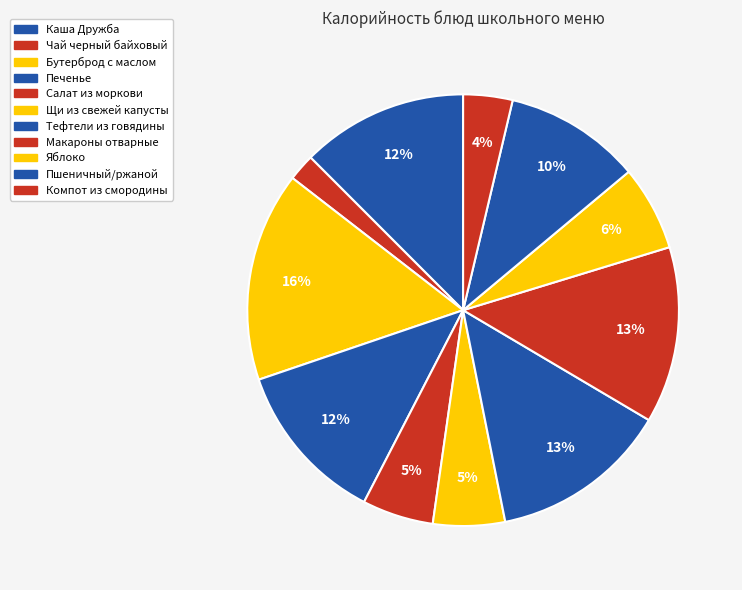

Approximately how many times larger is the value at Тефтели из говядины compared to Пшеничный/ржаной?

1.3